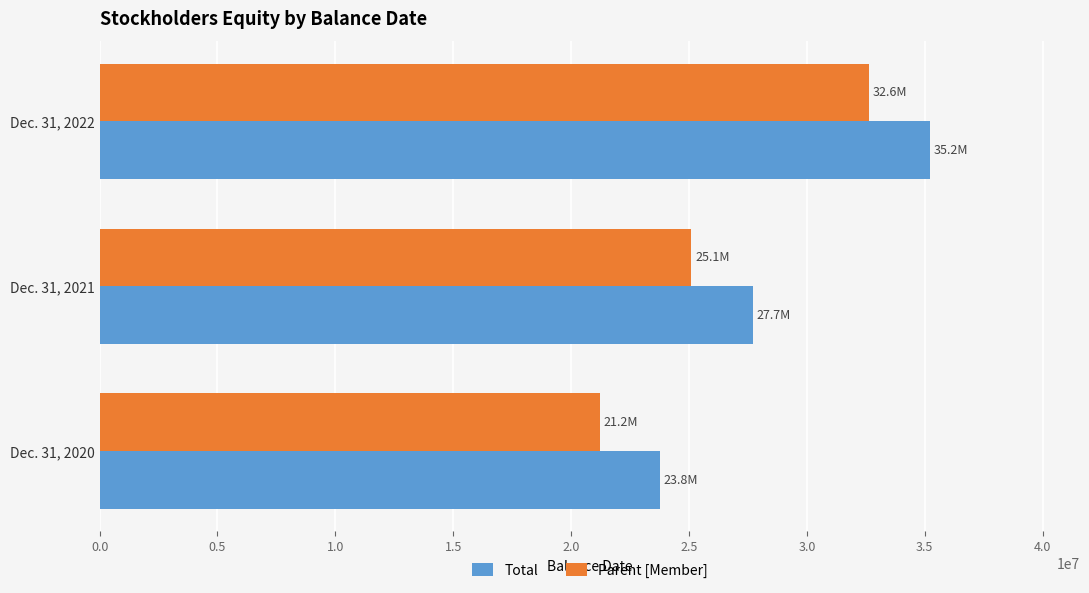

What is the difference between the highest and lowest values at Dec. 31, 2021?

2602843